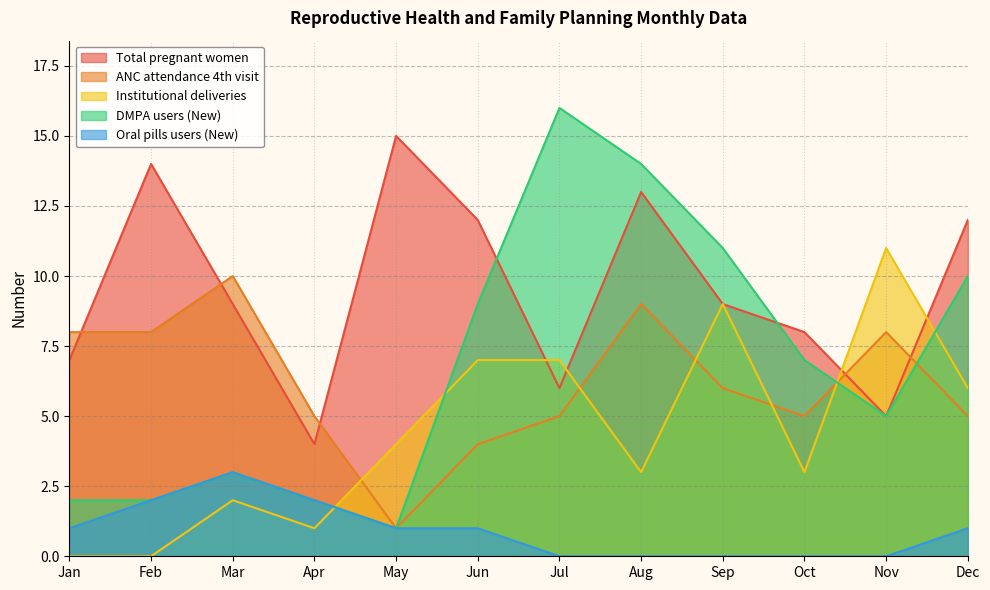

Rank the series by their maximum value, from lowest to highest.

Oral pills users (New), ANC attendance 4th visit, Institutional deliveries, Total pregnant women, DMPA users (New)